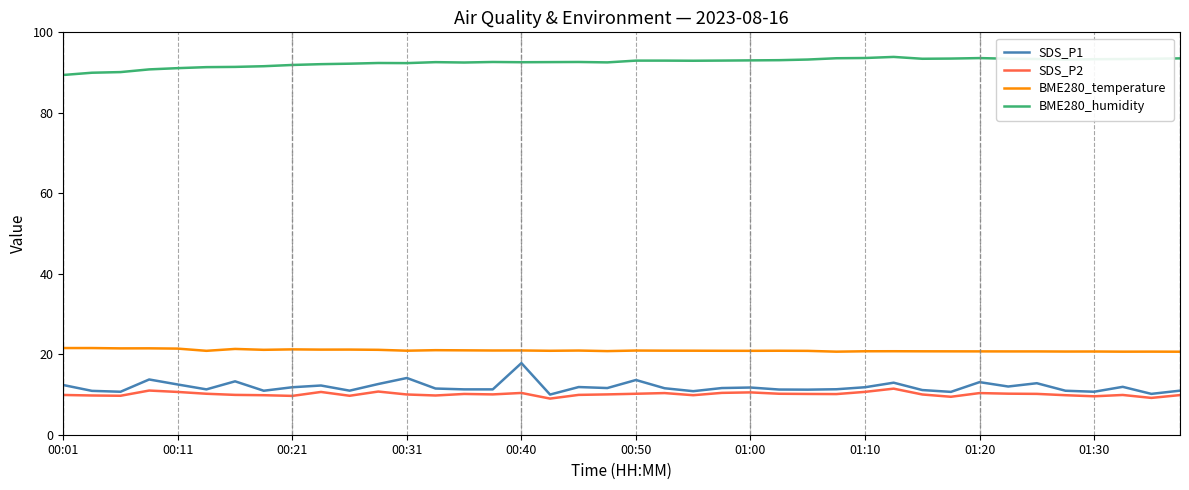

What is the greatest value displayed?

93.9